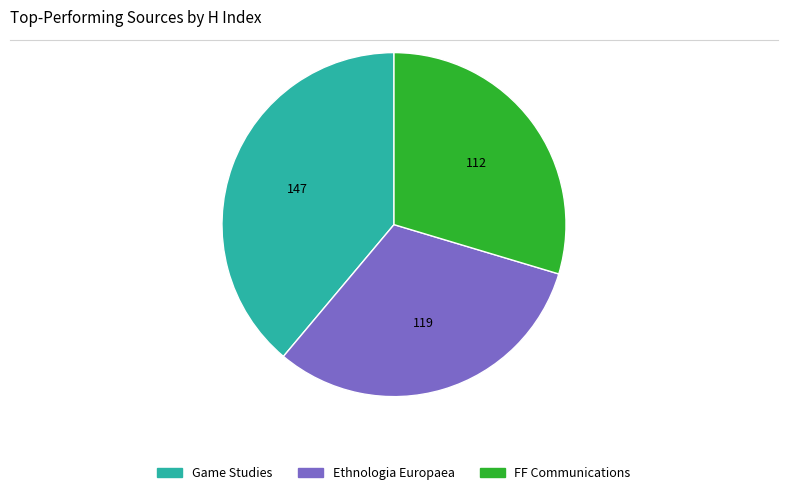

Count the number of slices in the pie.

3